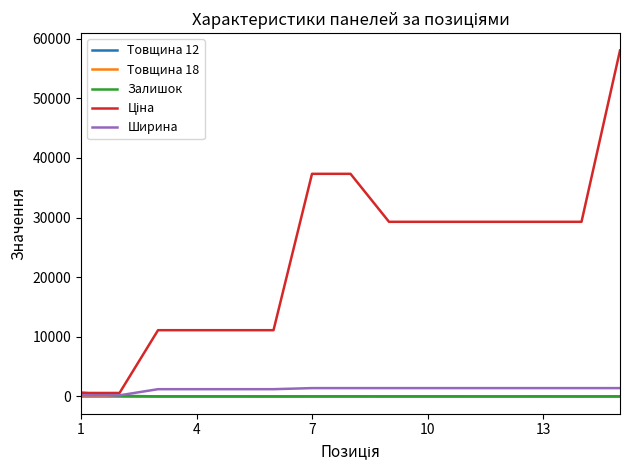

What is the greatest value displayed?

58037.0